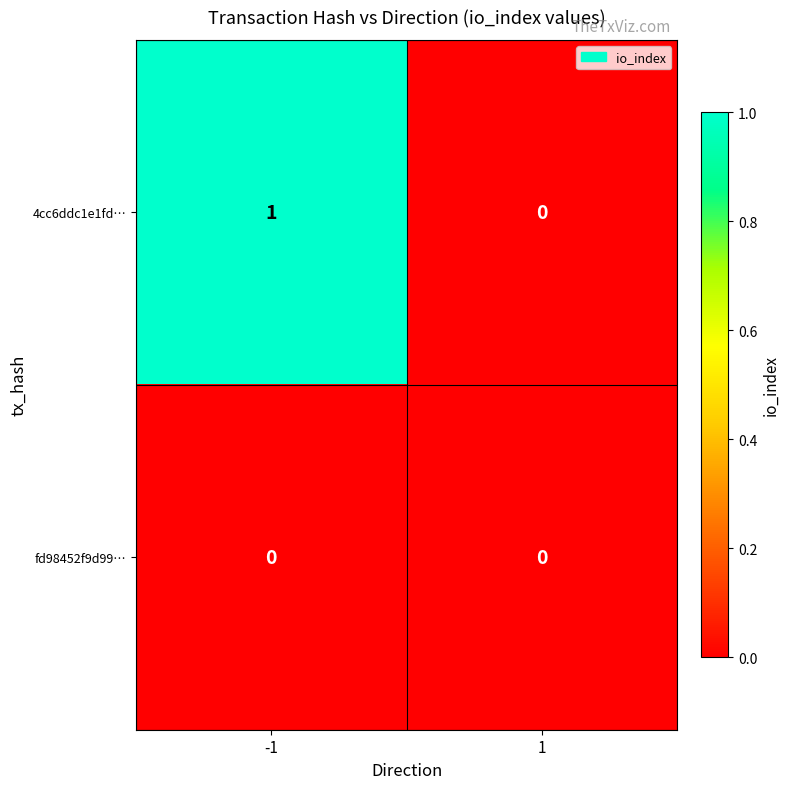

At which category is the sum across all series the highest?

-1